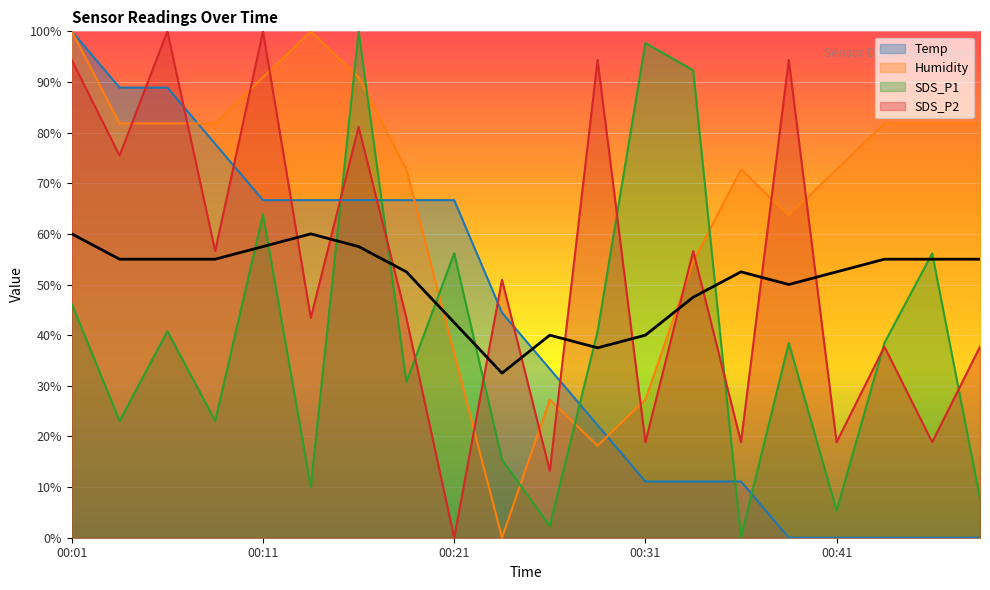

Rank the series at 00:29 from highest to lowest value.

SDS_P2, SDS_P1, Temp, Humidity